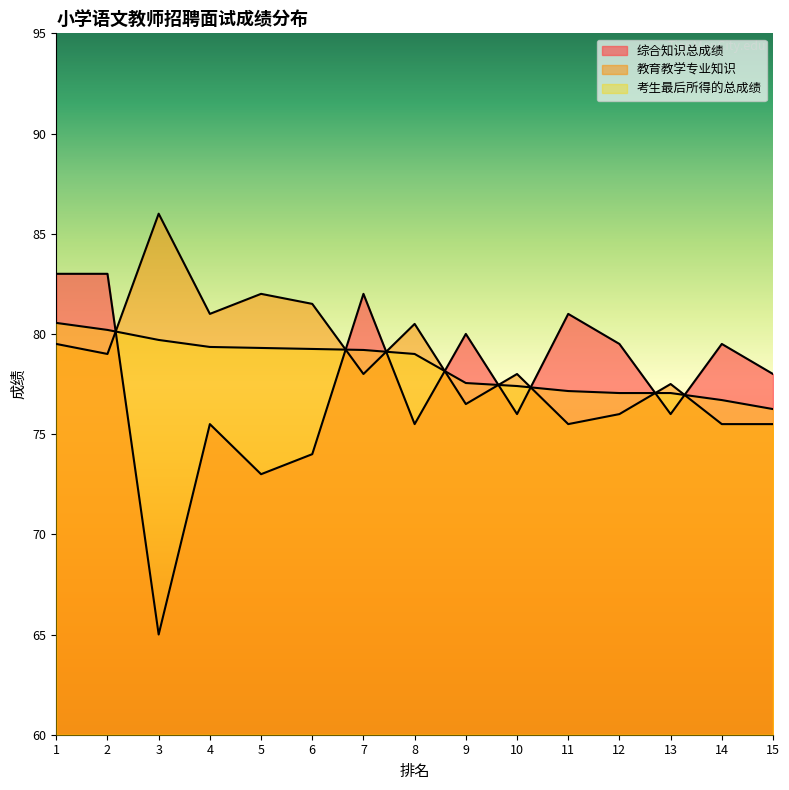

How many intersections are there between 综合知识总成绩 and 考生最后所得的总成绩?

8